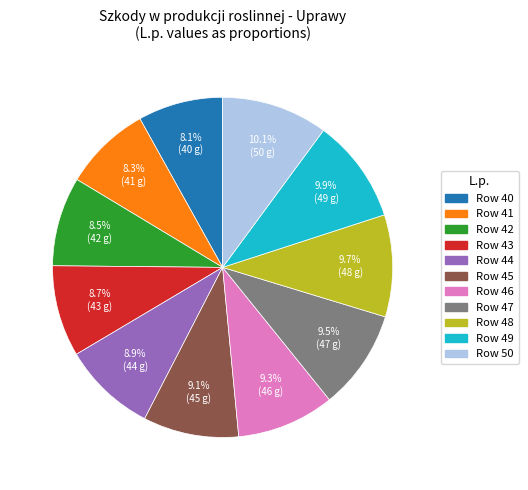

Does any single category account for the majority?

No